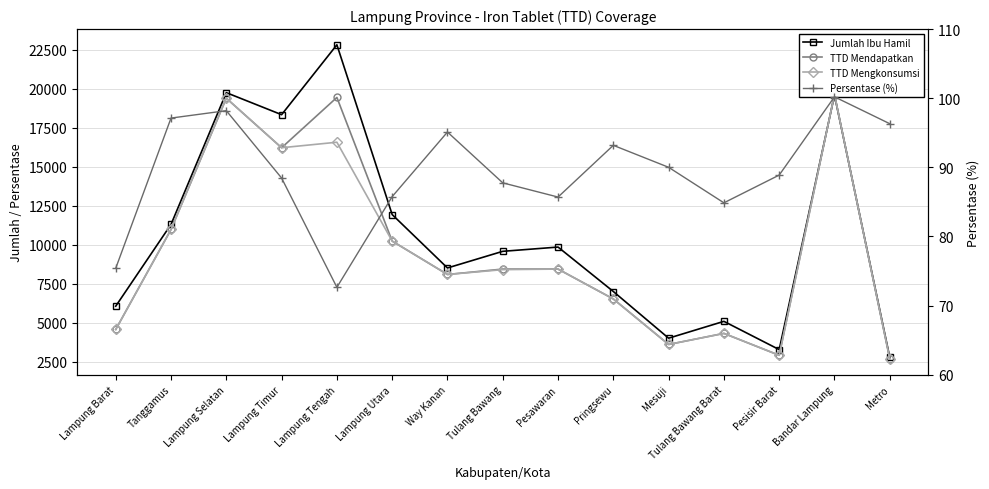

Is it true that TTD Mendapatkan equals 2710.0 at Metro?

True